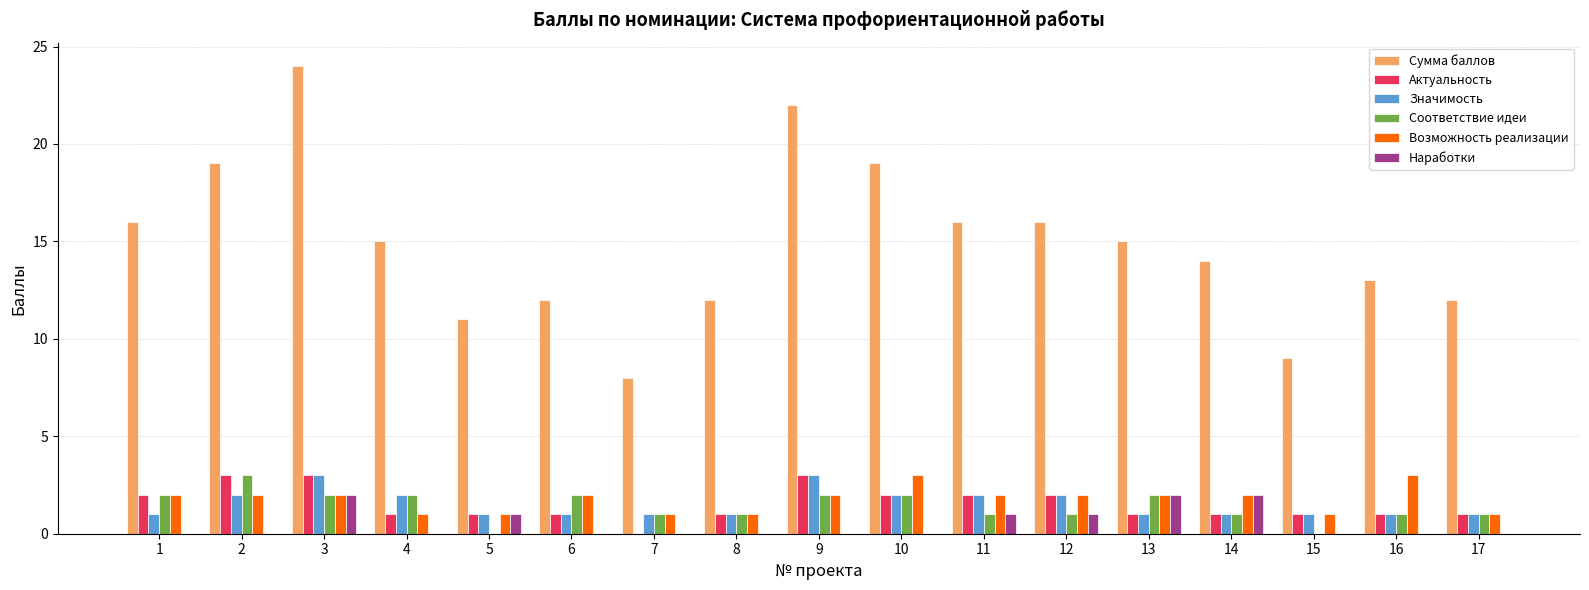

What is the highest value of the Значимость series?

3